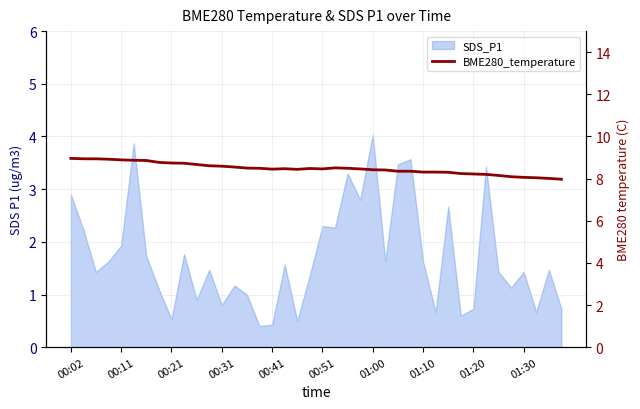

Which category has the lowest value across all series?

39